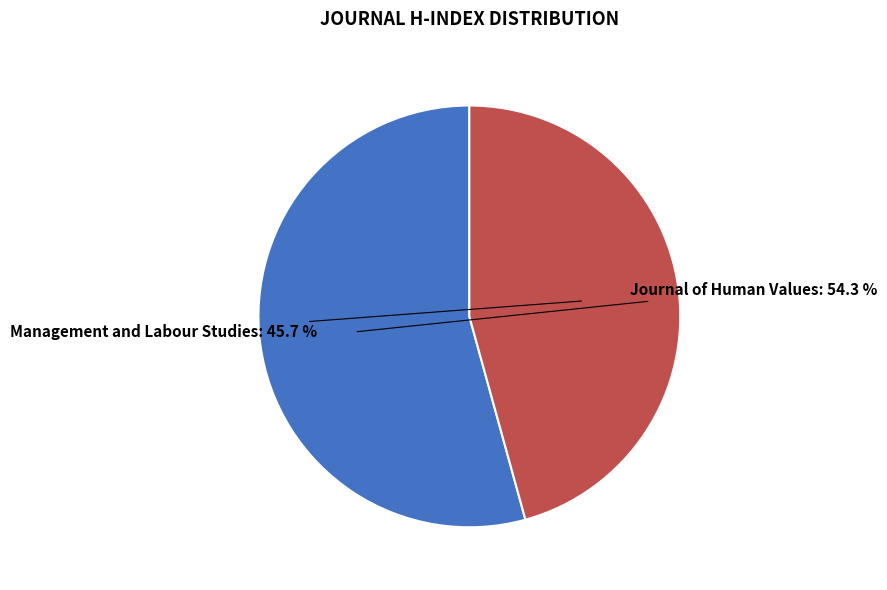

Does any single category account for the majority?

Yes